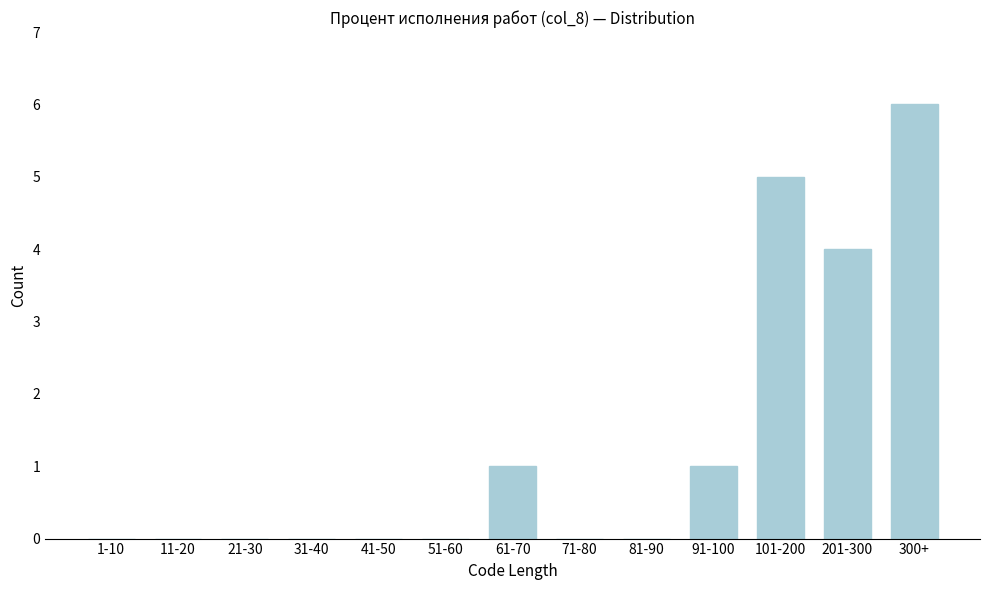

Reading left to right, list all the values displayed in this chart.

1-10=0	11-20=0	21-30=0	31-40=0	41-50=0	51-60=0	61-70=1	71-80=0	81-90=0	91-100=1	101-200=5	201-300=4	300+=6